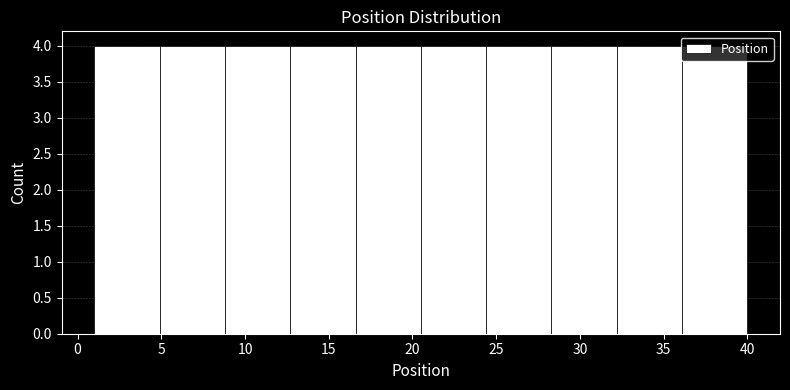

Reading left to right, list every bar in this chart as the range it spans on the x-axis followed by its height. Neither the bar edges nor the heights are printed on the chart, so give them approximately, as read against the axes.

1.0 to 4.9: 4
4.9 to 8.8: 4
8.8 to 12.7: 4
12.7 to 16.6: 4
16.6 to 20.5: 4
20.5 to 24.4: 4
24.4 to 28.3: 4
28.3 to 32.2: 4
32.2 to 36.1: 4
36.1 to 40.0: 4